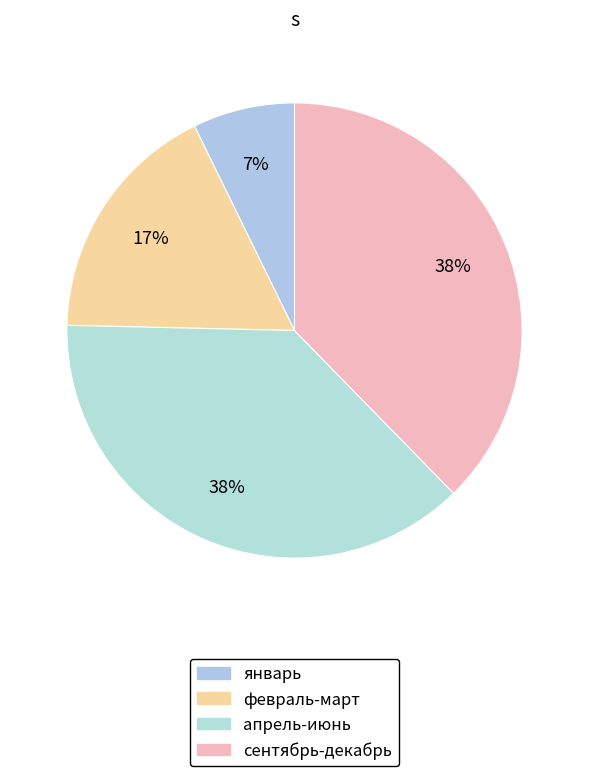

Count the number of slices in the pie.

4